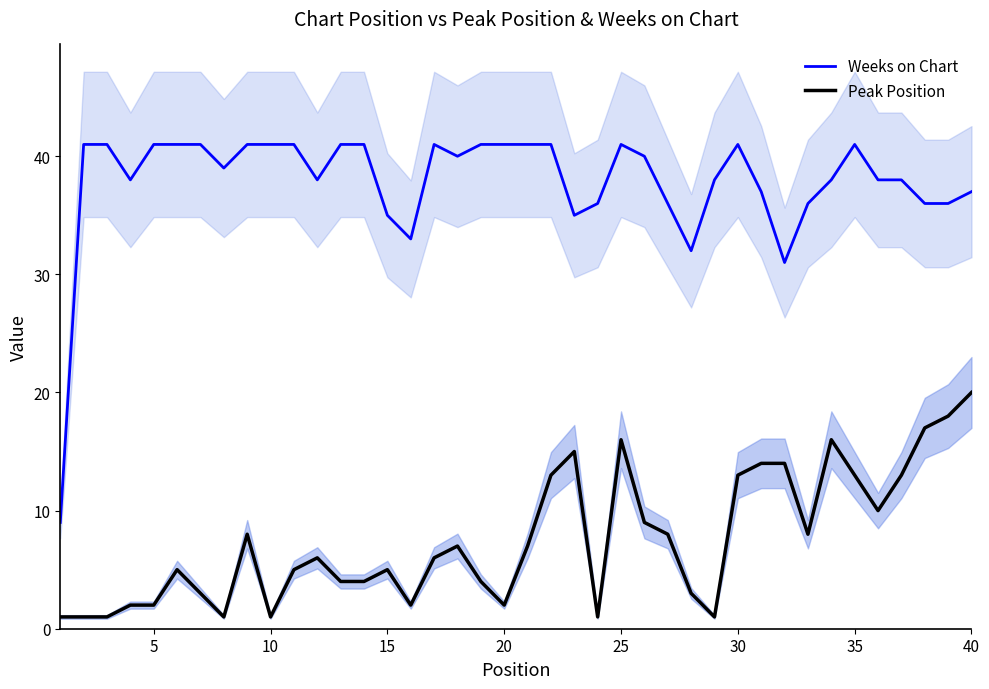

At which label does Peak Position reach its peak?

40